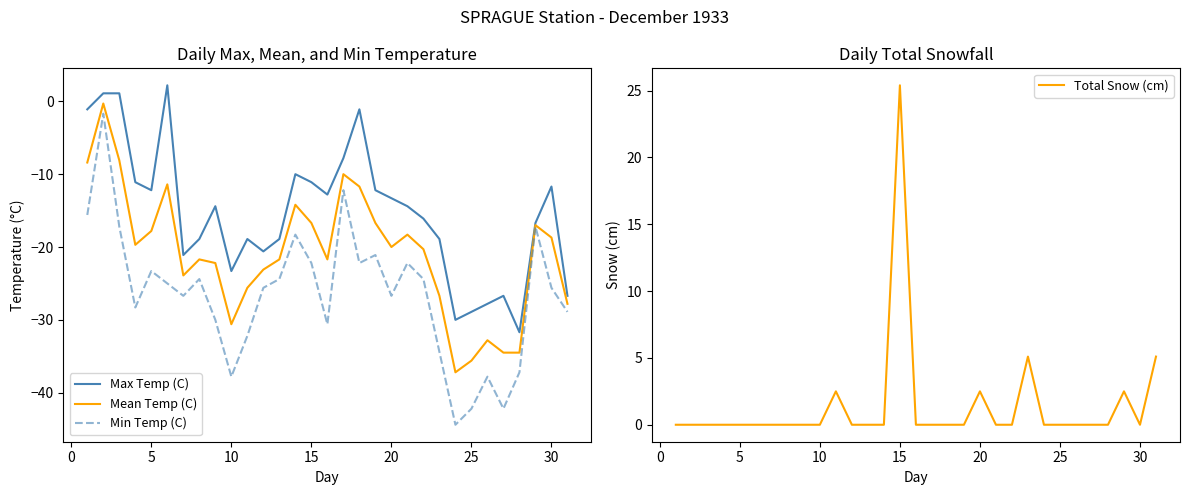

What is the highest value of the Min Temp (C) series?

-1.7